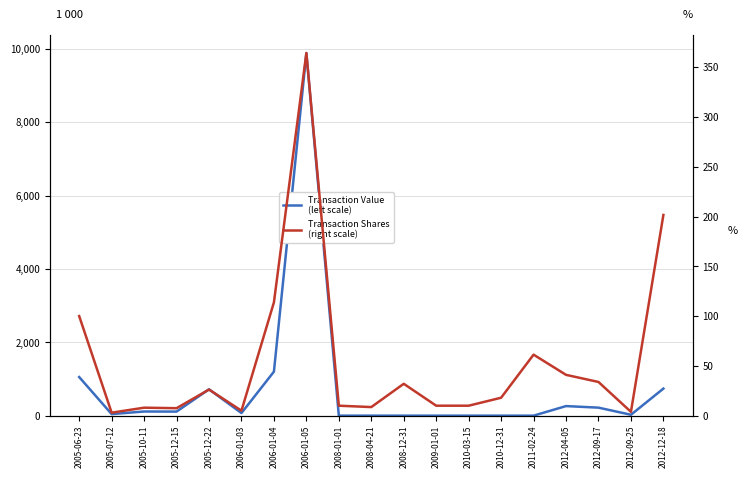

What is the difference between the maximum and minimum values in the Transaction Shares
(right scale) series?

361300